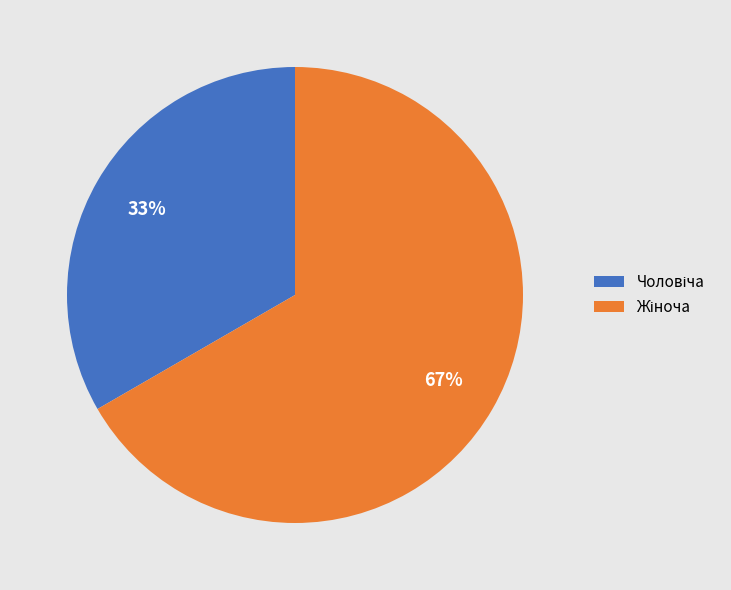

Count the number of slices in the pie.

2